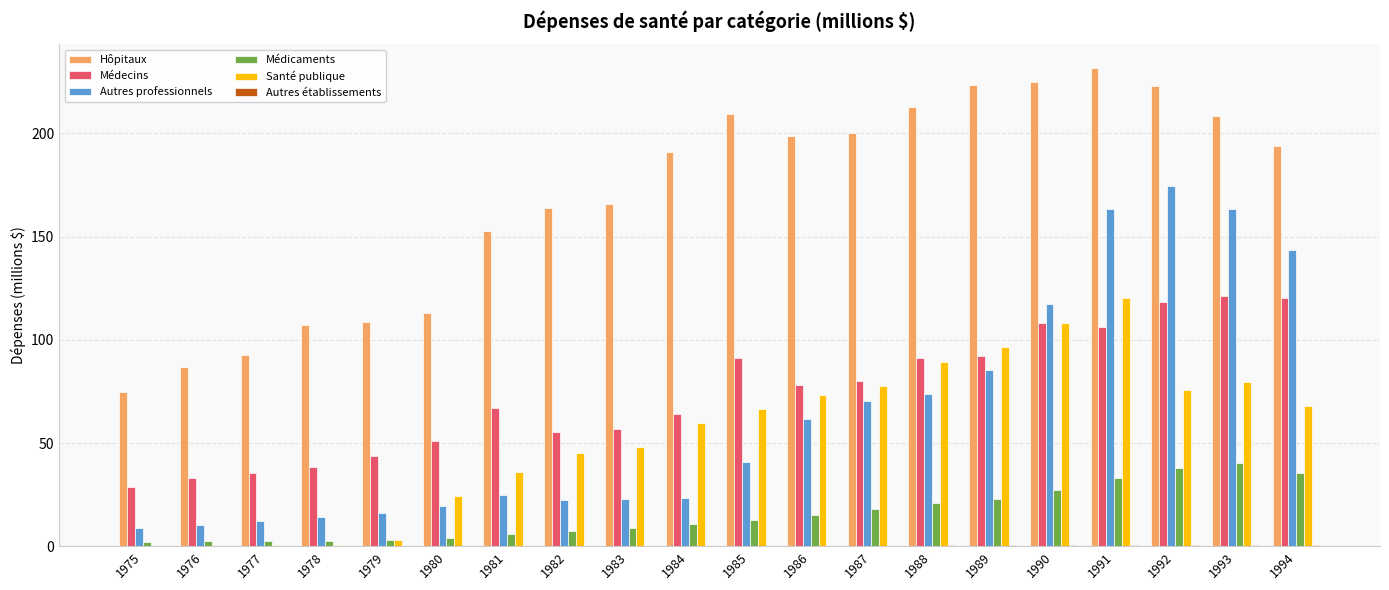

What is the maximum value for Médecins?

121.4